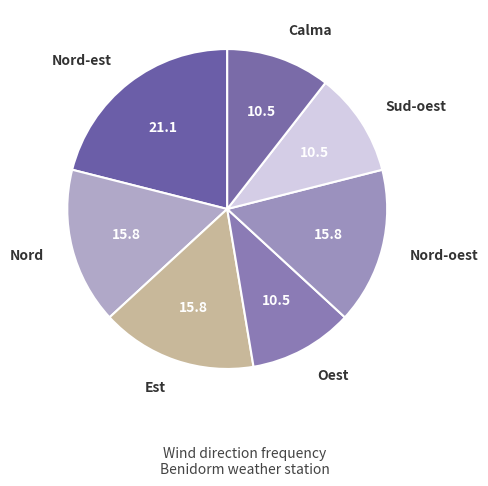

Is Sud-oest the majority of the pie?

No